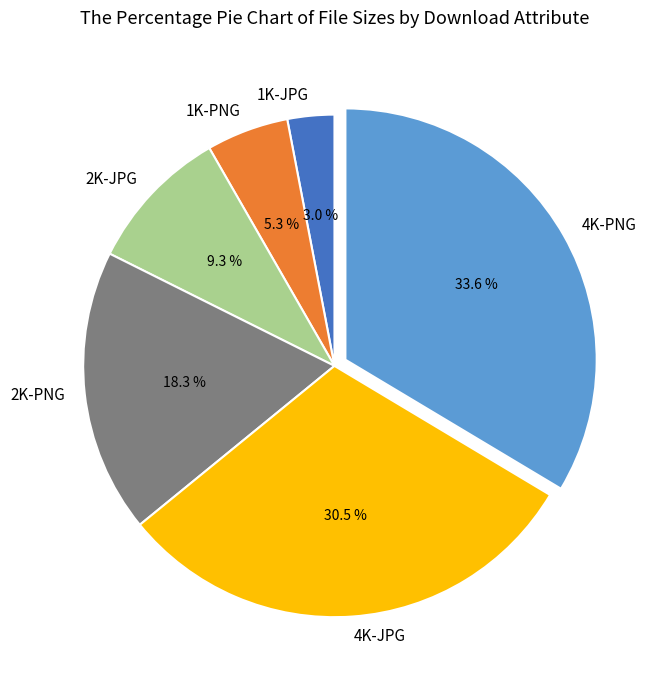

What percentage is NOT represented by 2K-PNG?

81.7%